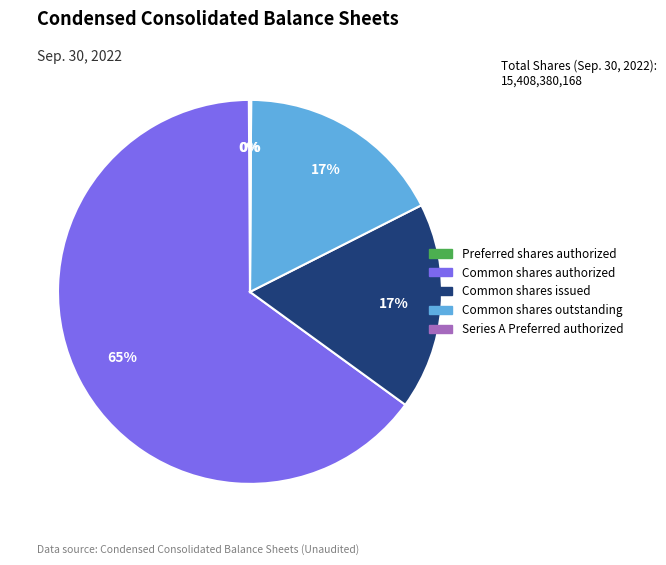

Is the sum of Common shares issued and Common shares authorized greater than half?

Yes